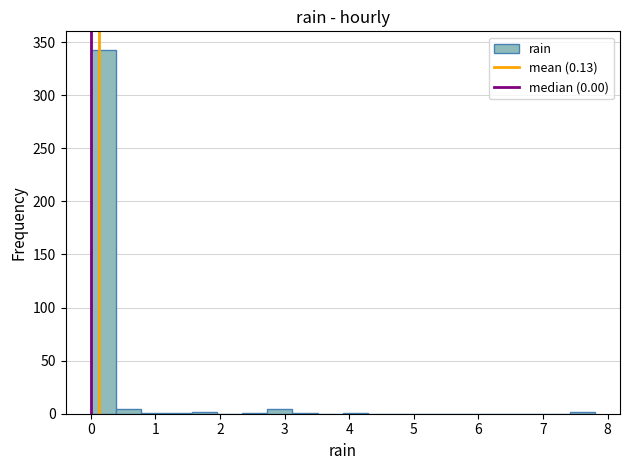

Read against the x-axis, roughly where is the centre of the tallest bar?

0.2